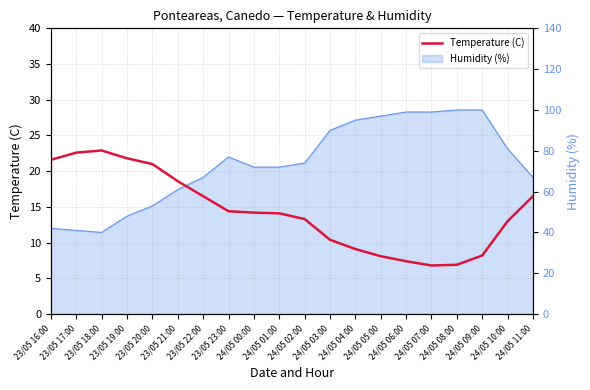

The chart shows a value of 27.3 at 24/05 11:00. True or false?

False